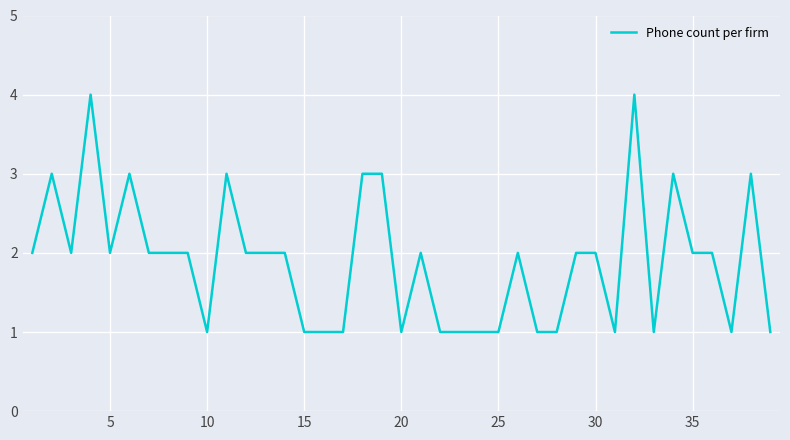

What is the difference between the maximum and minimum values?

3